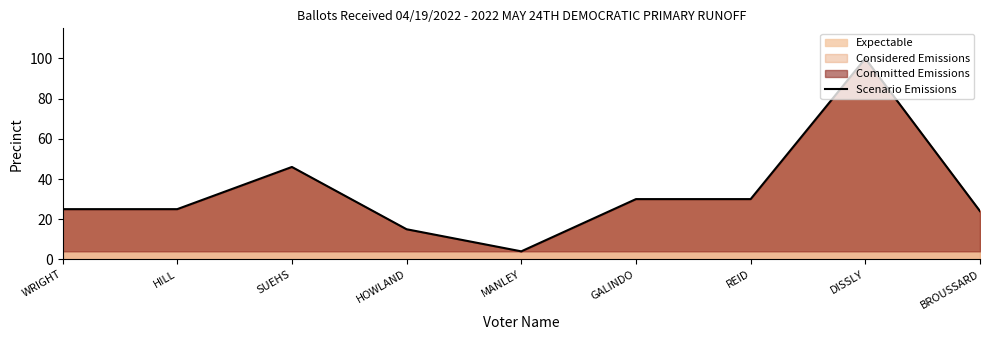

What is the greatest value displayed?

100